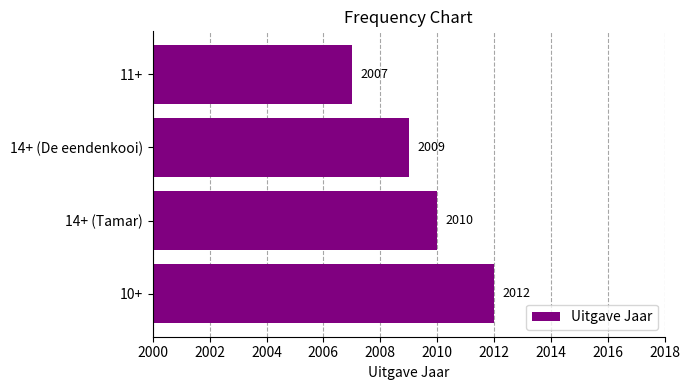

Rank the categories by value from lowest to highest.

11+, 14+ (De eendenkooi), 14+ (Tamar), 10+